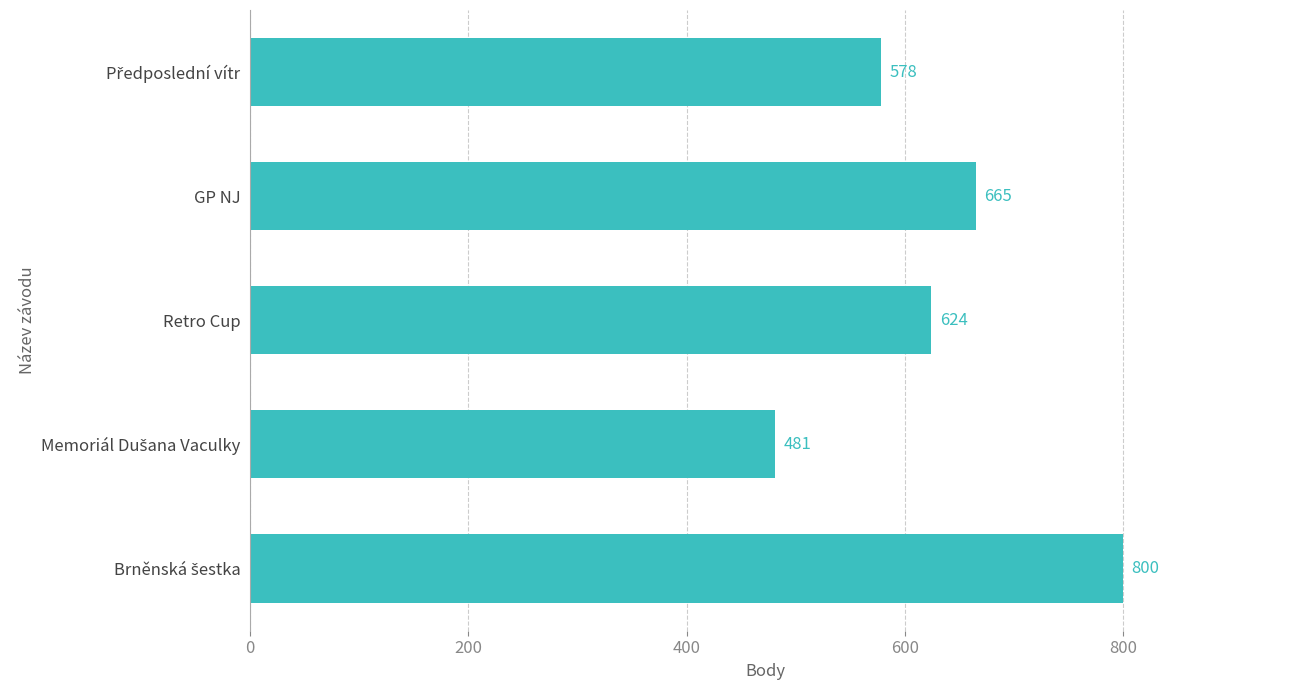

How many values are between 578 and 665?

3